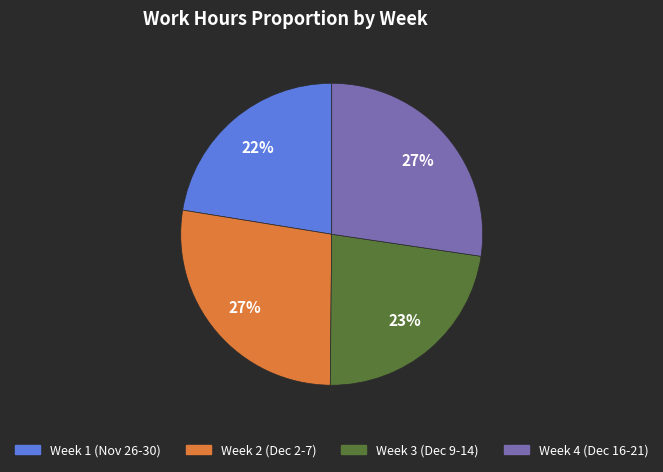

Is there a majority slice in this chart?

No